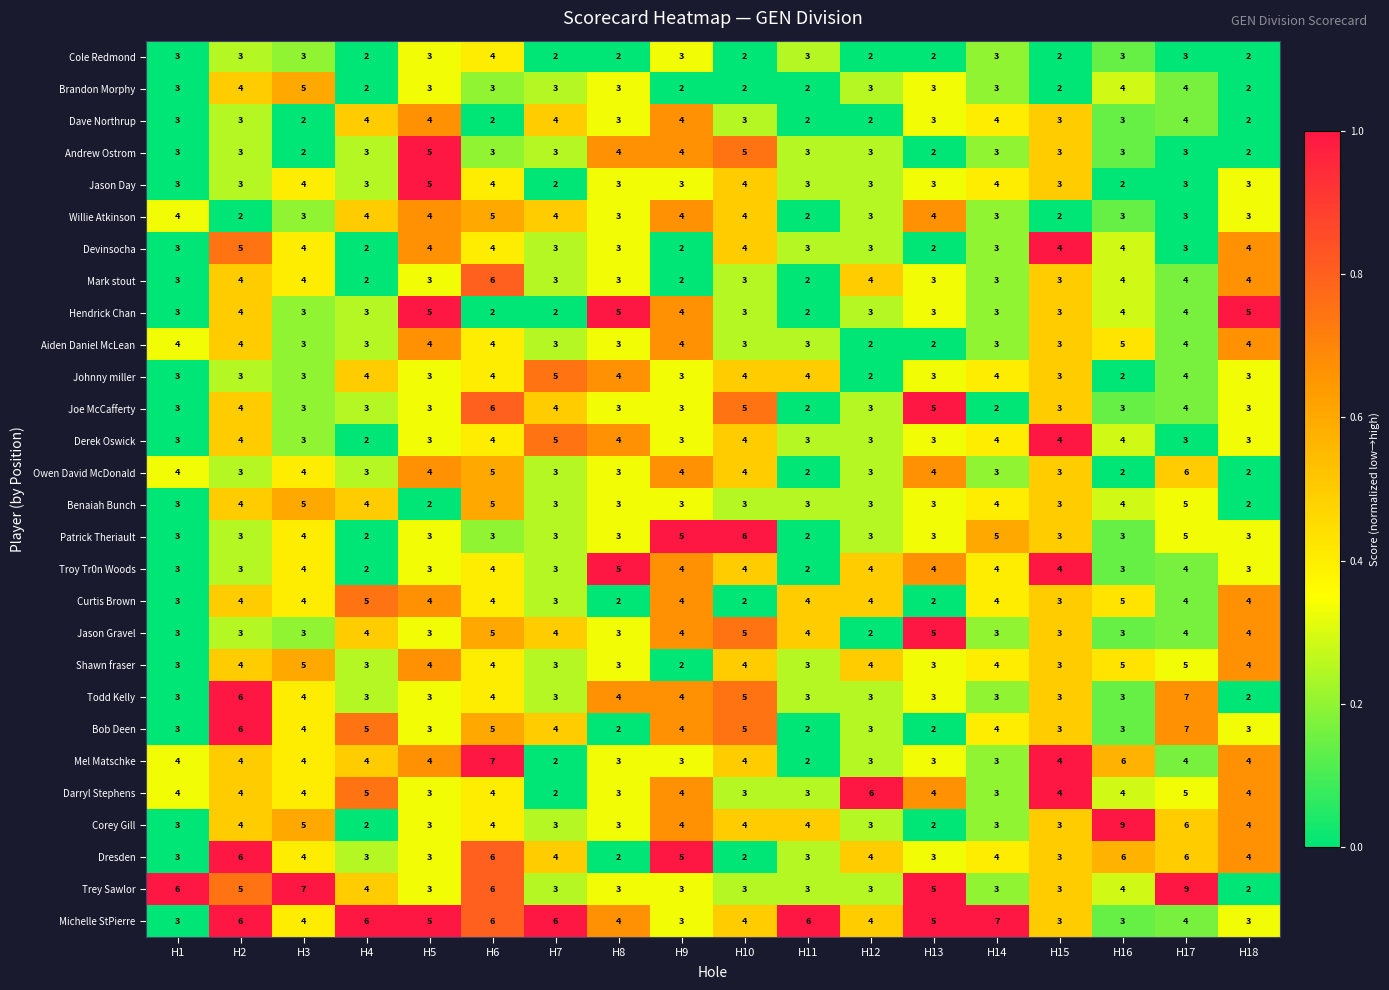

What is the total value across all series at H1?

92